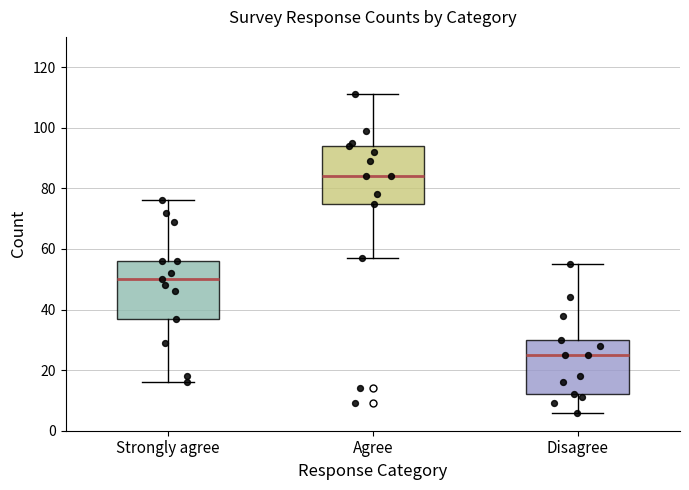

Reading left to right, transcribe this box plot: for each box, give where its median line is, the range the box spans, and where its two whiskers end, as read against the y-axis. The values are not printed on the chart, so give them approximately, as read against the axis.

Strongly agree: median 50, box 38 to 56, whiskers 16 to 76
Agree: median 84, box 76 to 94, whiskers 58 to 112
Disagree: median 26, box 12 to 30, whiskers 6 to 56